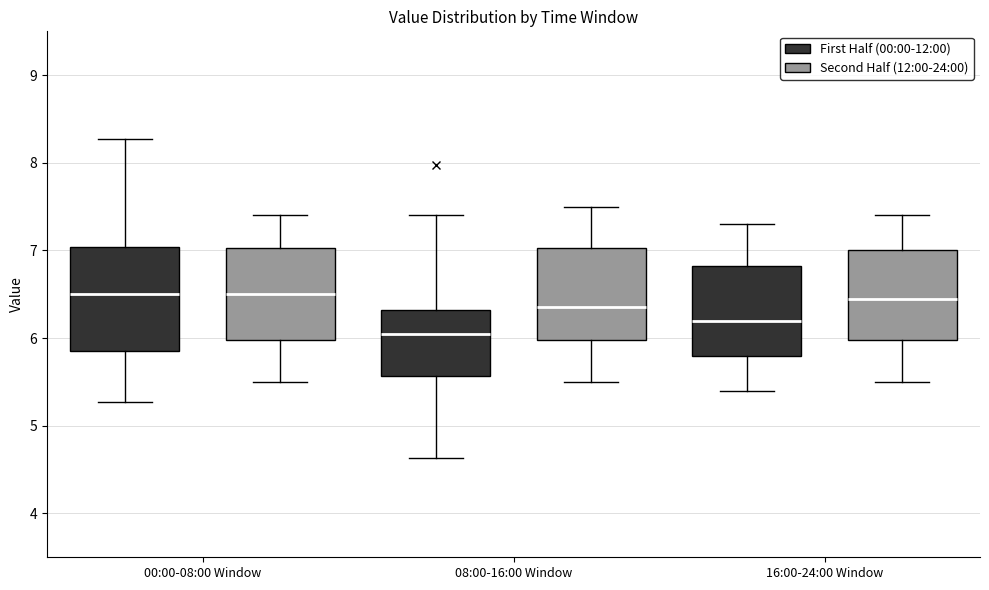

Which box is the tallest, from its lower edge to its upper edge?

00:00-08:00 Window (First Half (00:00-12:00))